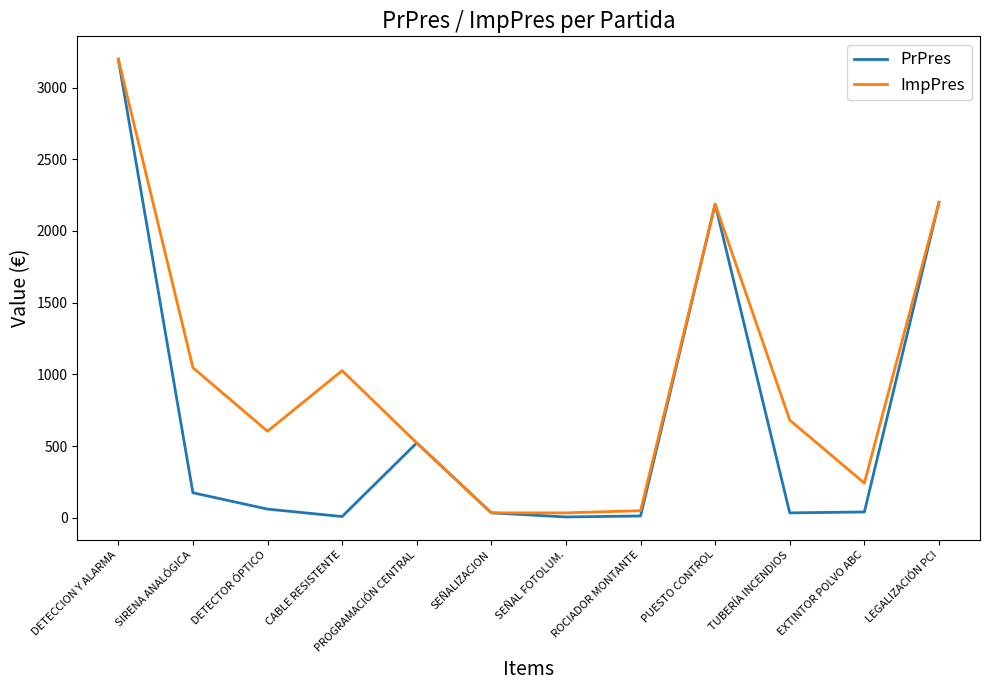

What is the difference between the PrPres values at DETECTOR ÓPTICO and PROGRAMACIÓN CENTRAL?

461.7